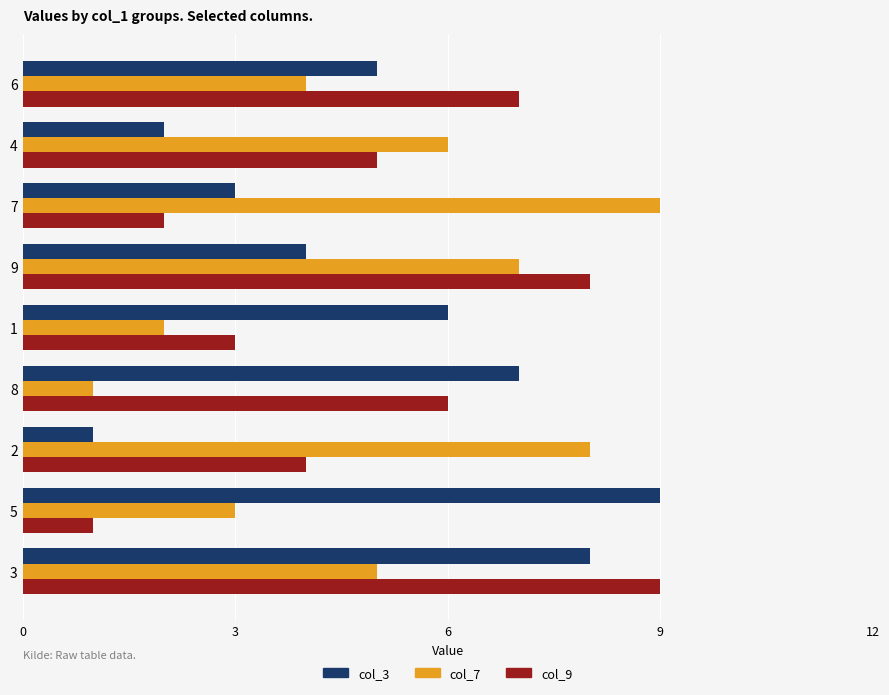

Which series changed the most between 8 and 3?

col_7